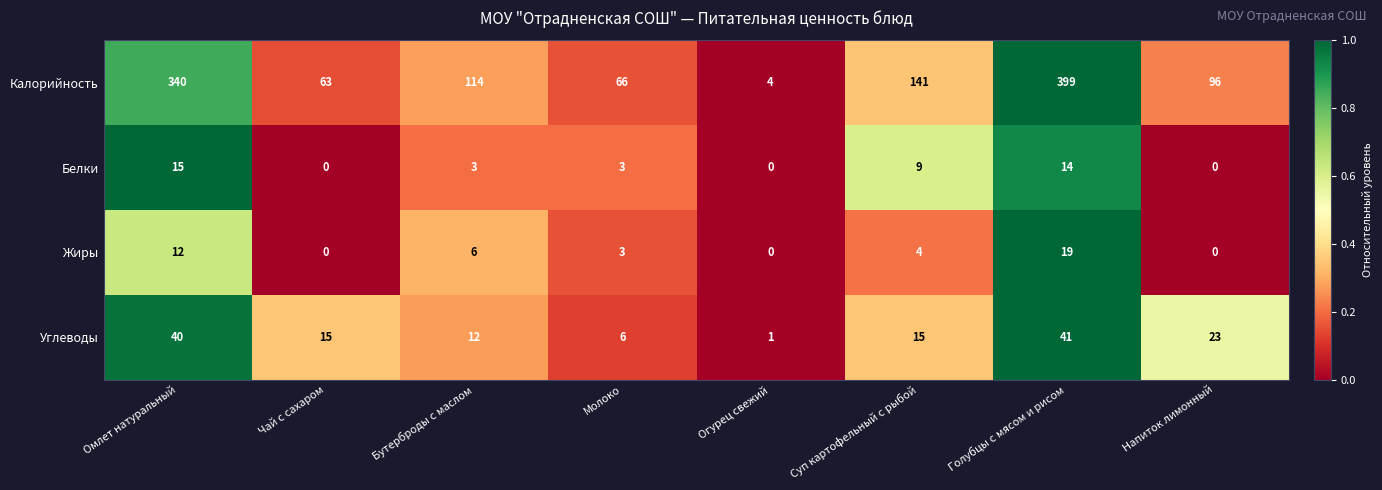

Which series changed the most between Чай с сахаром and Бутерброды с маслом?

Калорийность